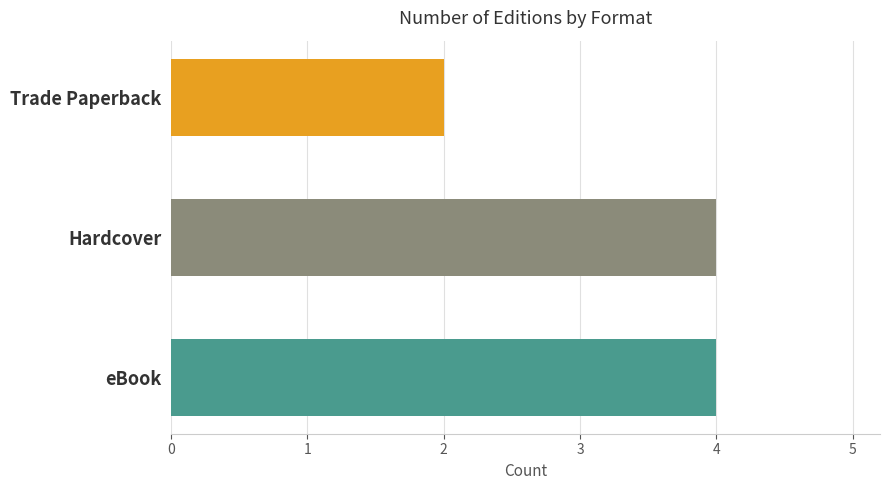

Which has a higher value, Hardcover or Trade Paperback?

Hardcover